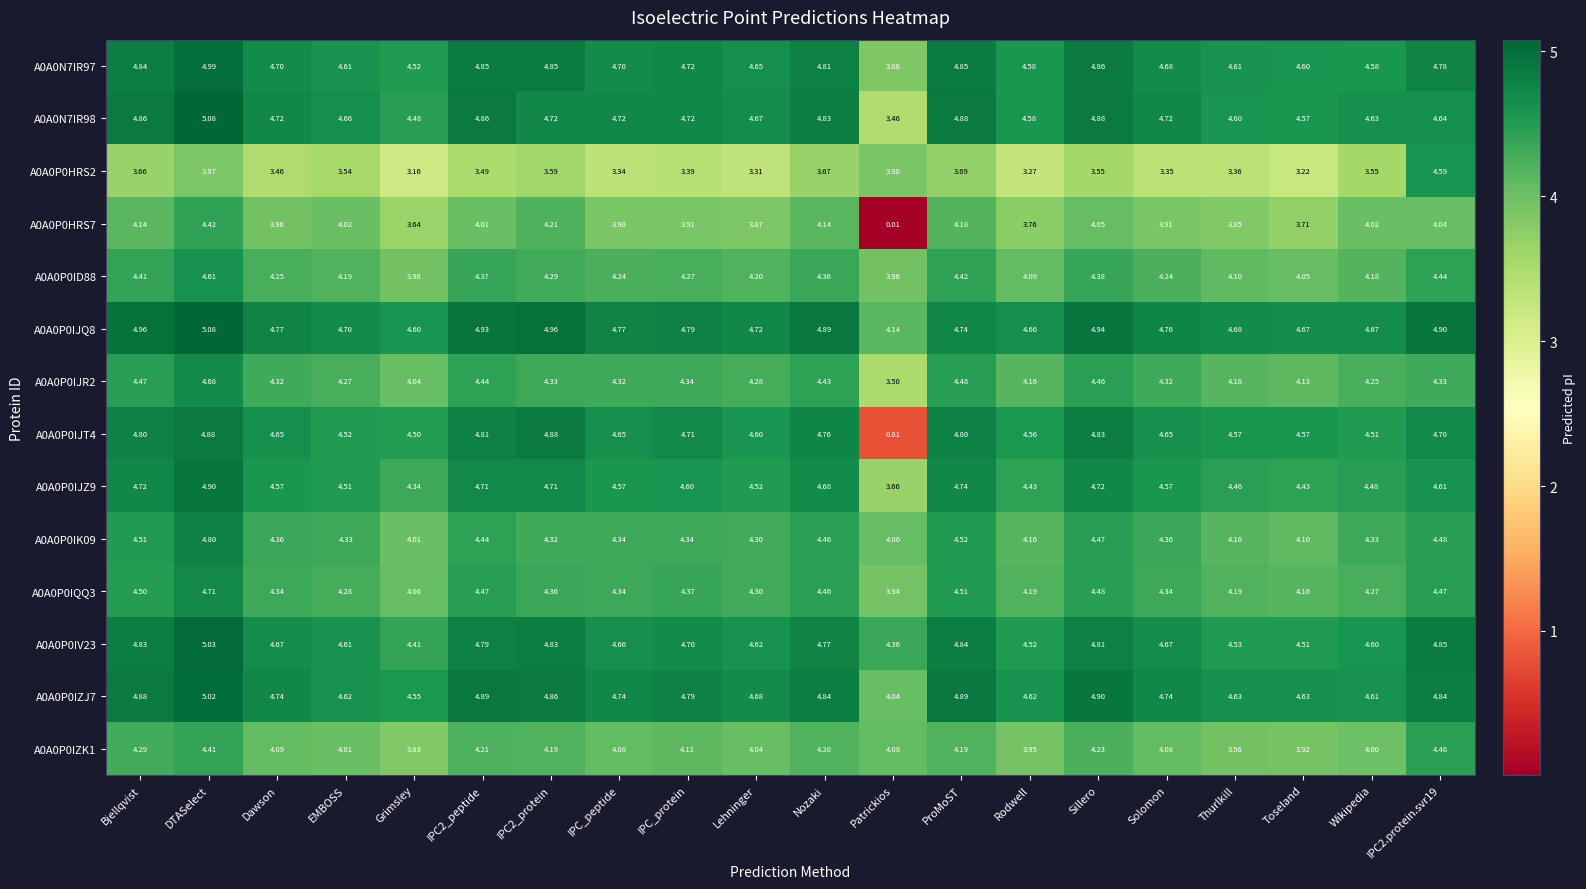

At which category is the sum across all series the highest?

DTASelect